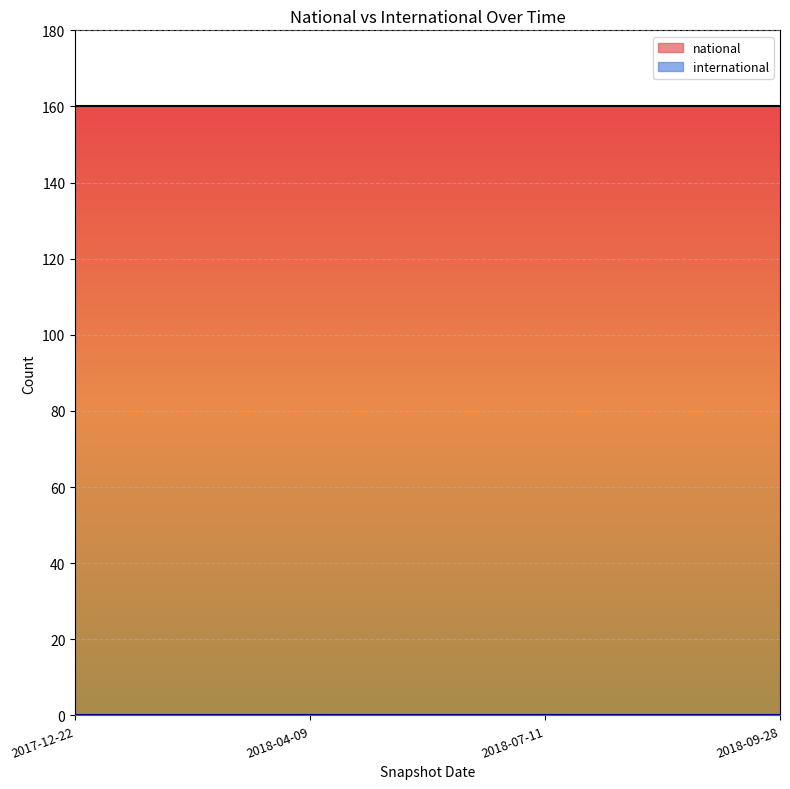

What is the label of the 3rd point from the right?

2018-04-09